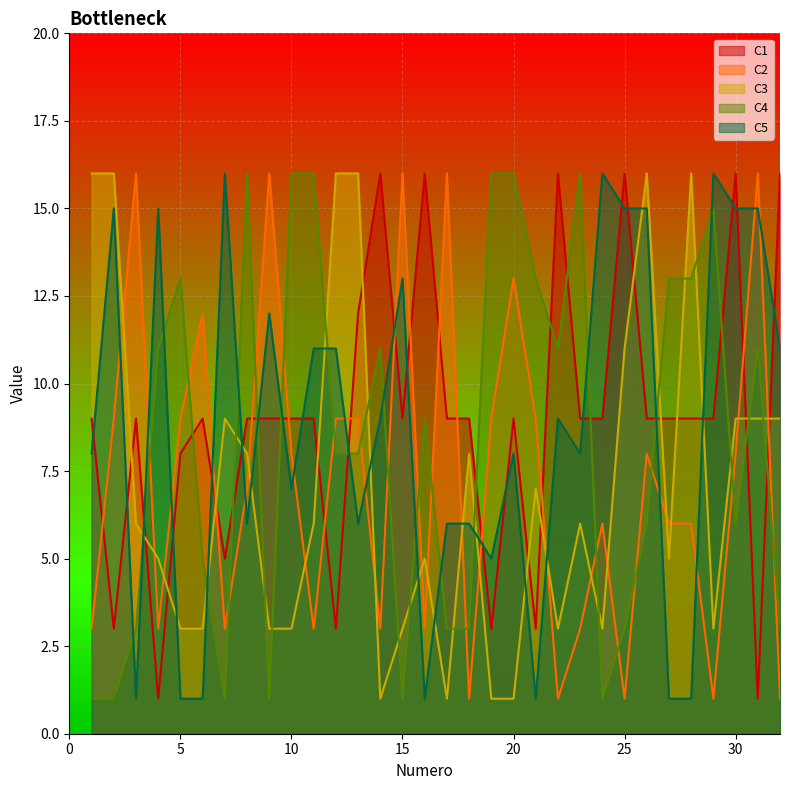

Which category has the lowest value across all series?

4